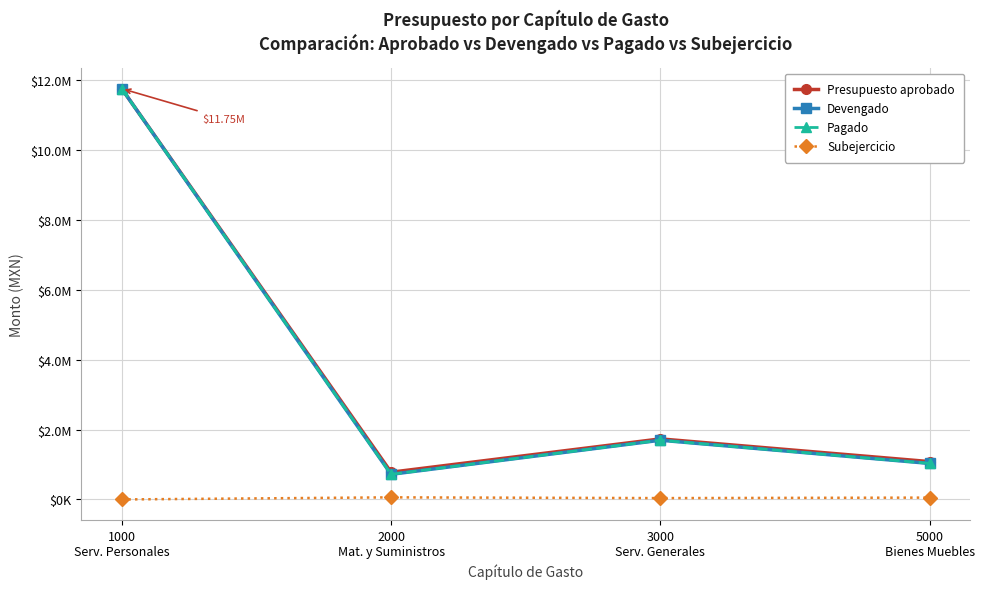

Does the chart have visible grid lines?

Yes